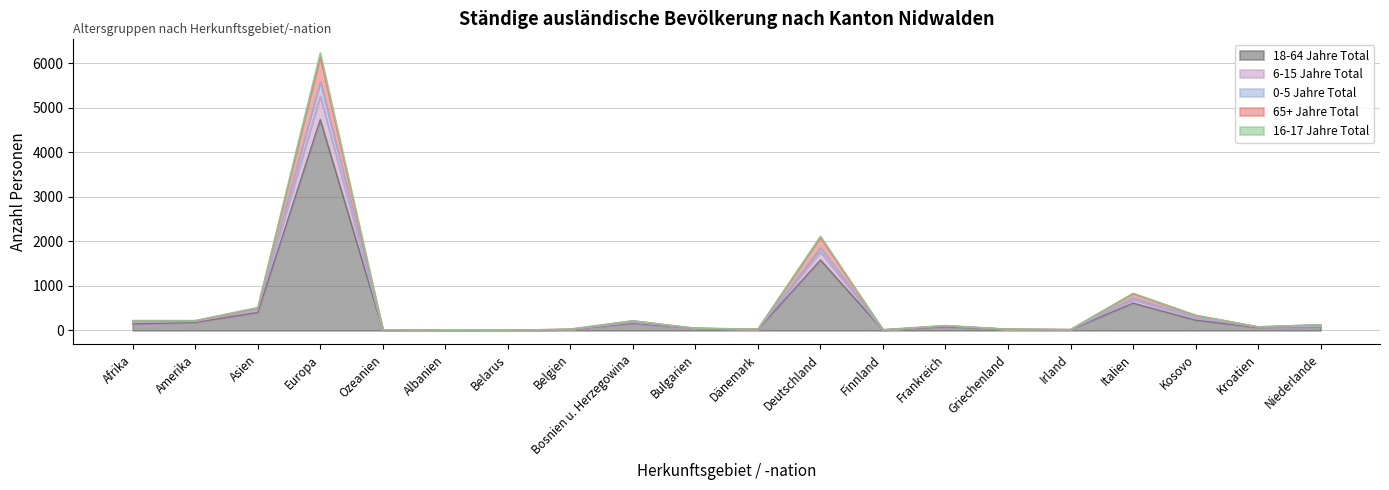

How many interior local valleys does the 16-17 Jahre Total series have?

6